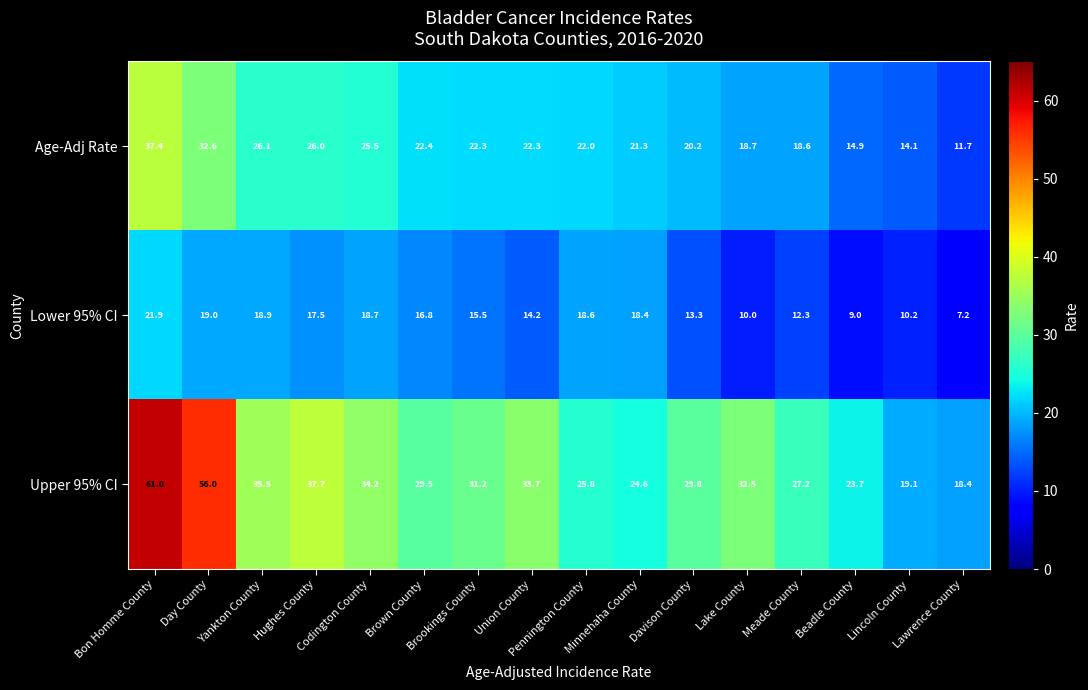

Which series has the largest total across all categories?

Upper 95% CI